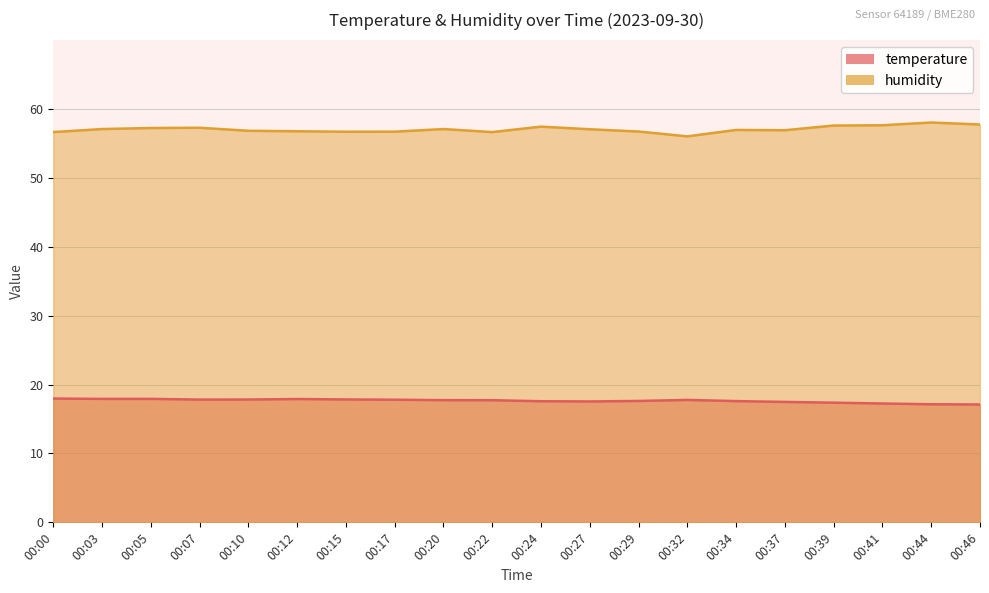

True or false: humidity and temperature intersect in this chart.

False